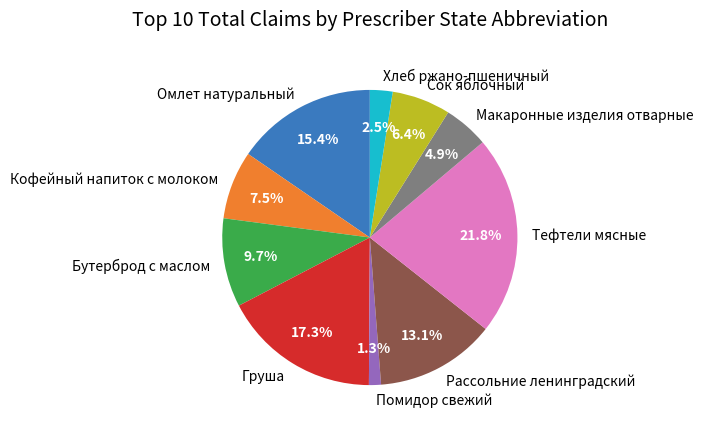

True or false: Омлет натуральный accounts for 6% of the total.

False